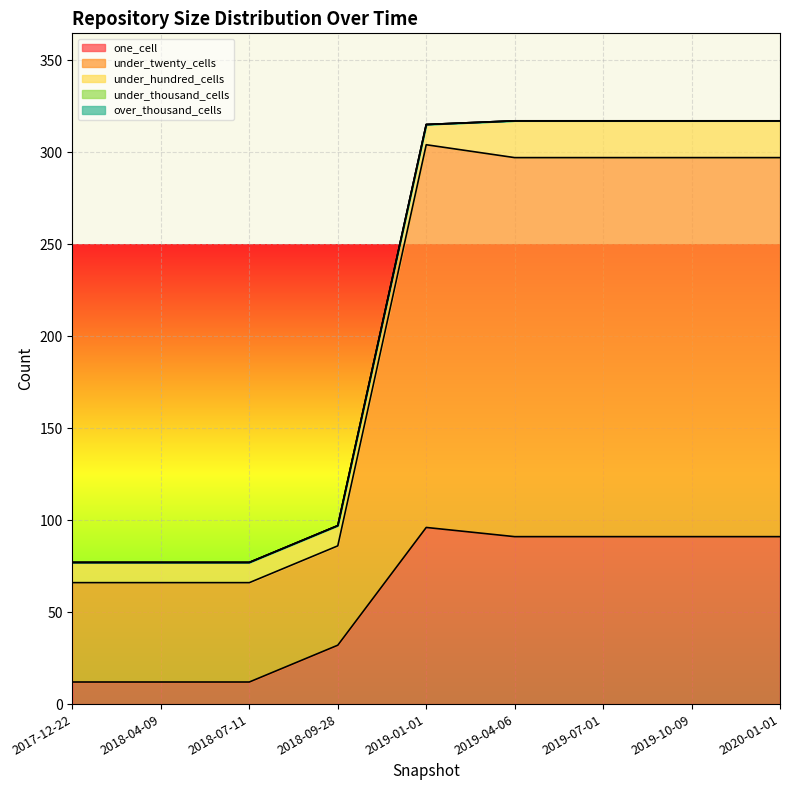

At how many categories does at least one series exceed 78?

5